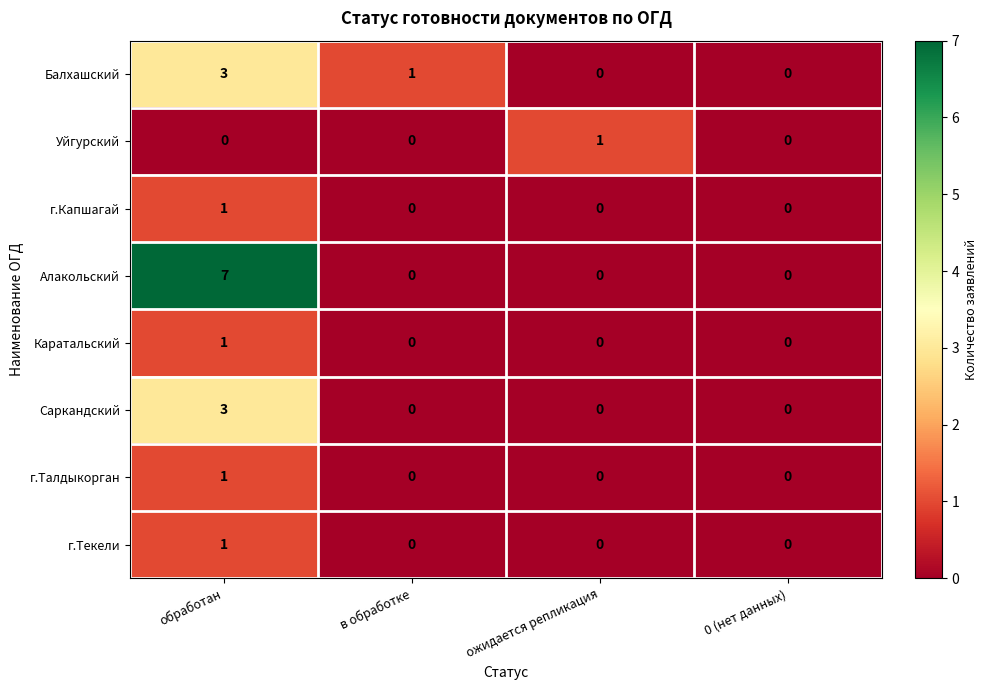

What is the difference between the highest and lowest values at в обработке?

1